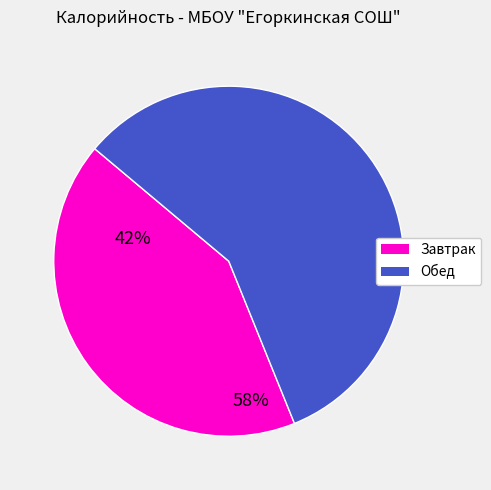

The Завтрак slice represents 42% of the pie. True or false?

True